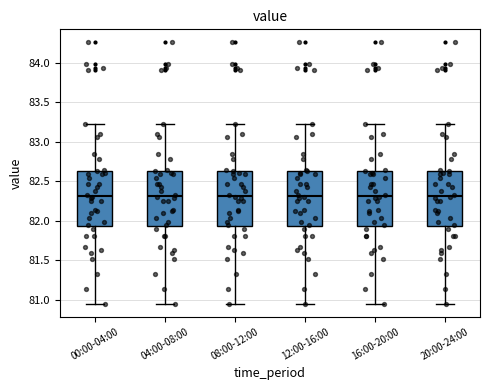

Reading left to right, transcribe this box plot: for each box, give where its median line is, the range the box spans, and where its two whiskers end, as read against the y-axis. The values are not printed on the chart, so give them approximately, as read against the axis.

00:00-04:00: median 82.30, box 81.95 to 82.65, whiskers 80.95 to 83.20
04:00-08:00: median 82.30, box 81.95 to 82.65, whiskers 80.95 to 83.20
08:00-12:00: median 82.30, box 81.95 to 82.65, whiskers 80.95 to 83.20
12:00-16:00: median 82.30, box 81.95 to 82.65, whiskers 80.95 to 83.20
16:00-20:00: median 82.30, box 81.95 to 82.65, whiskers 80.95 to 83.20
20:00-24:00: median 82.30, box 81.95 to 82.65, whiskers 80.95 to 83.20